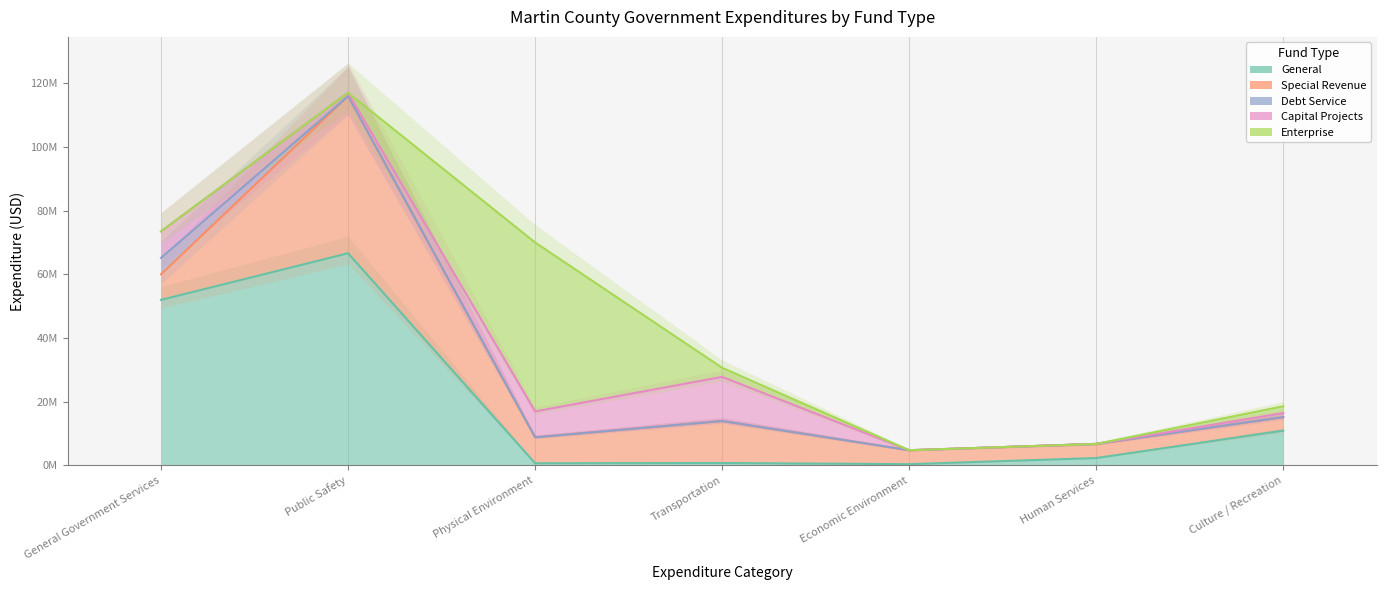

Which series ends up on top after the final intersection of Special Revenue and General?

General